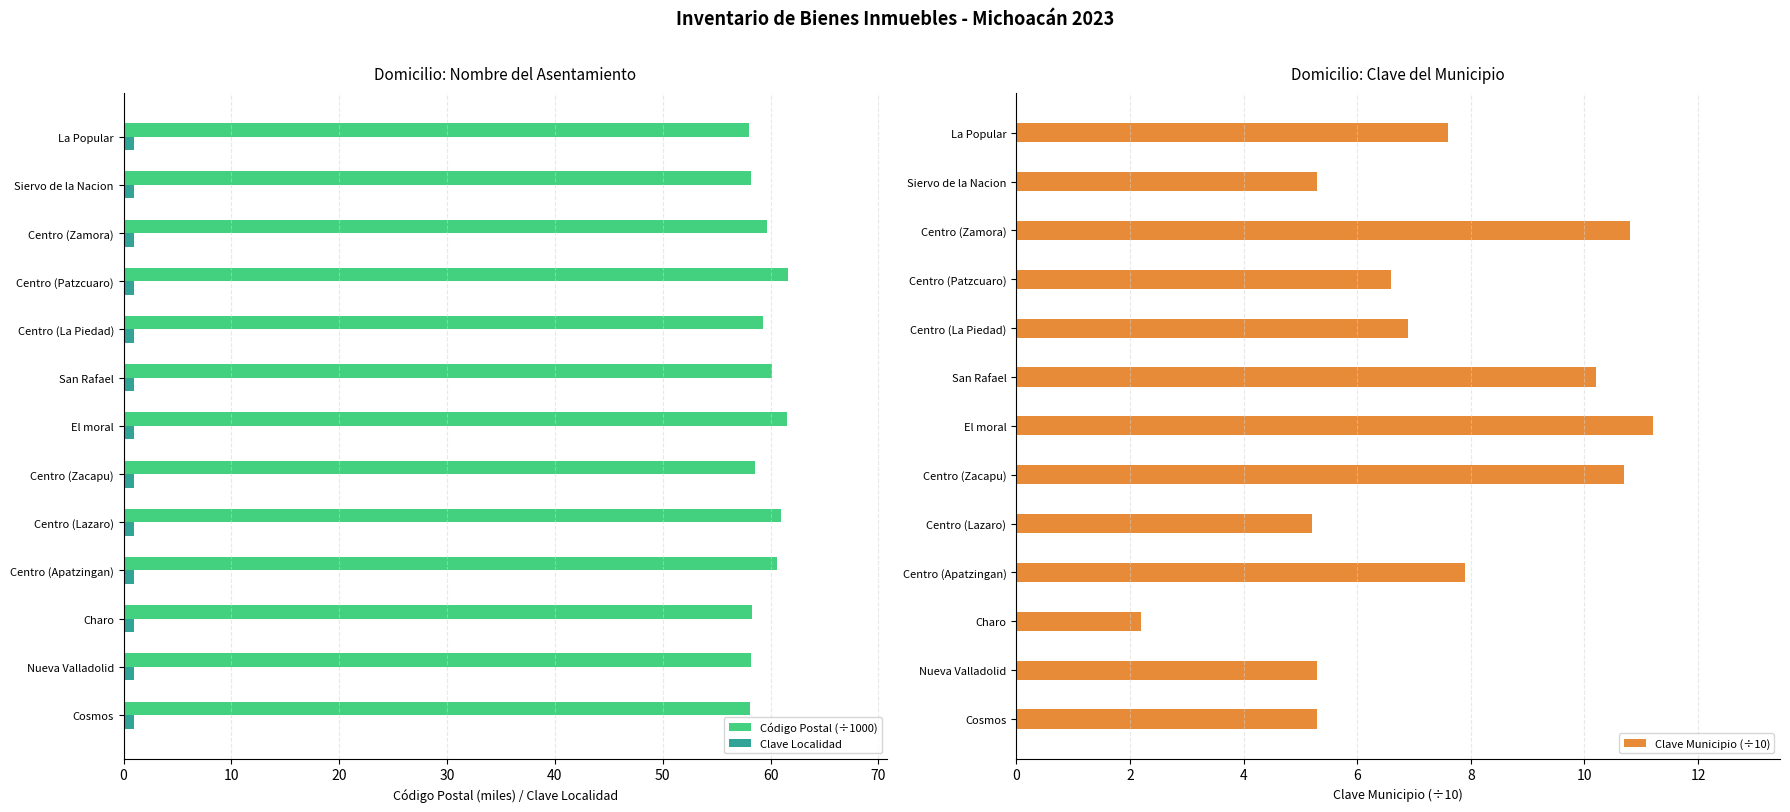

What are all the series names shown in the legend?

Código Postal (÷1000), Clave Localidad, Clave Municipio (÷10)